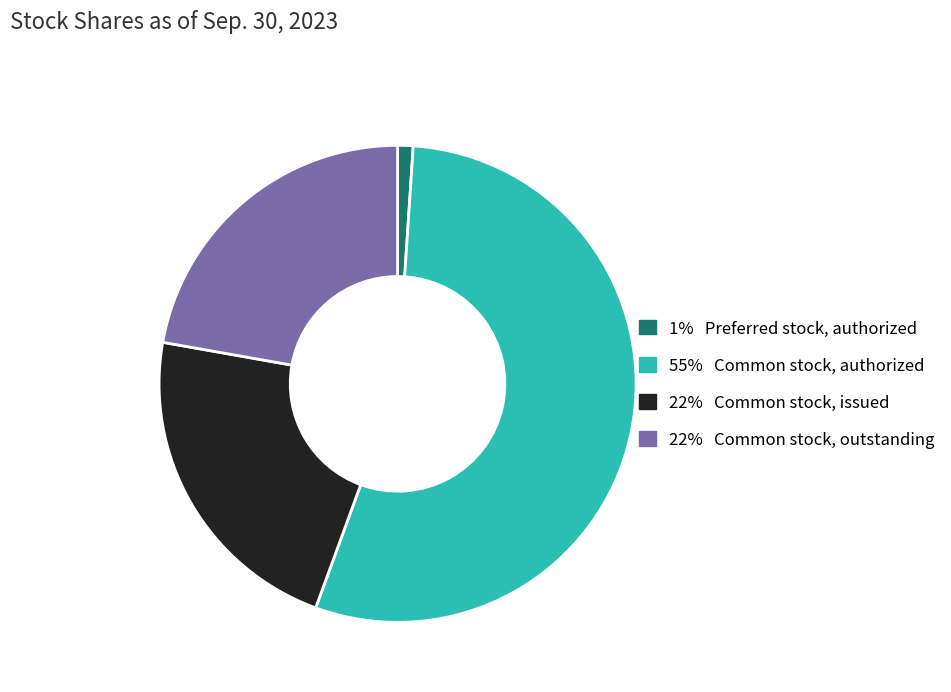

Is there a majority slice in this chart?

Yes